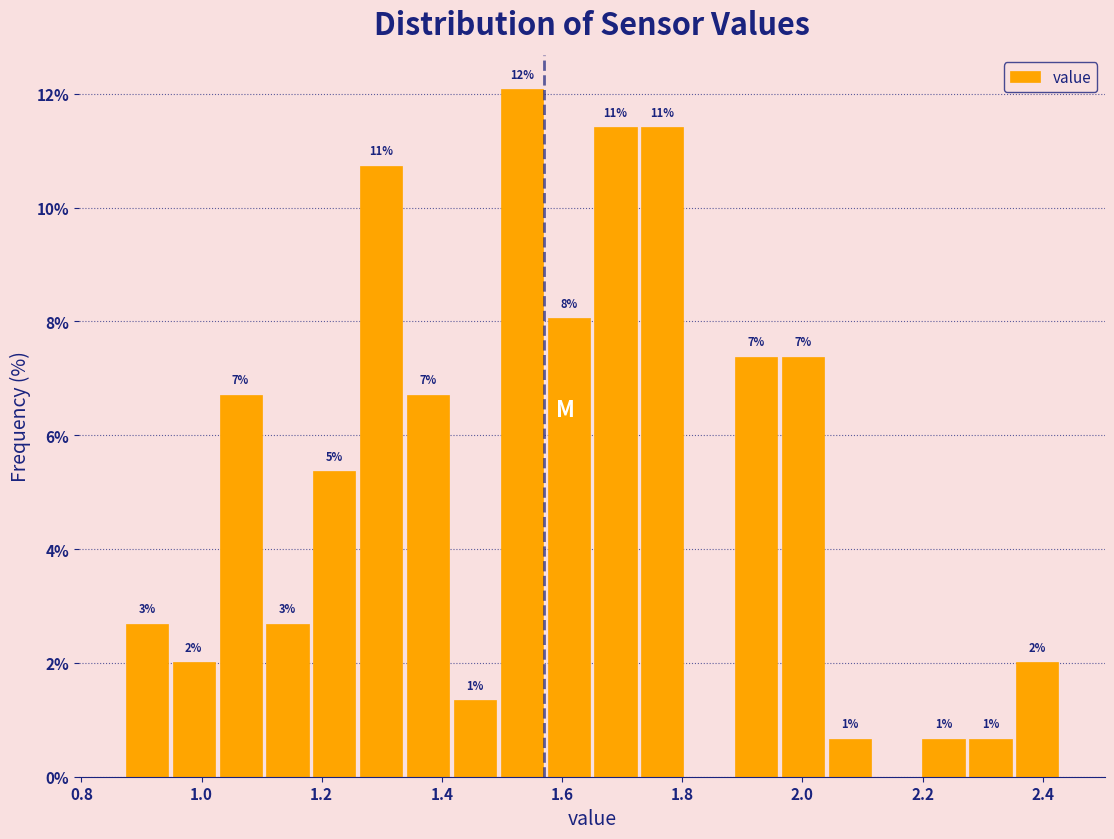

Around what value on the x-axis is the tallest bar? Give the approximate position of its centre, as read against the axis.

1.54